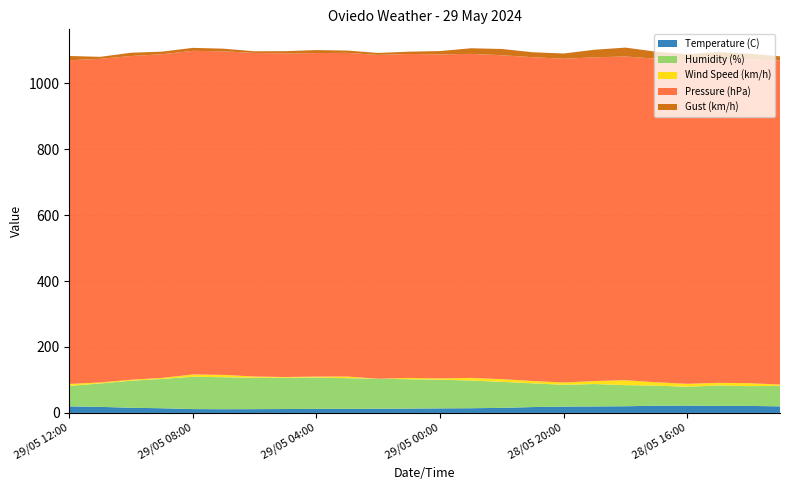

Reading left to right, transcribe all the data shown in this chart.

Temperature (C): 29/05 12:00=20.0	29/05 11:00=18.4	29/05 10:00=15.7	29/05 09:00=14.2	29/05 08:00=11.7	29/05 07:00=11.3	29/05 06:00=11.5	29/05 05:00=11.9	29/05 04:00=12.3	29/05 03:00=12.4	29/05 02:00=12.7	29/05 01:00=13.2	29/05 00:00=13.8	28/05 23:00=14.3	28/05 22:00=15.4	28/05 21:00=17.8	28/05 20:00=19.3	28/05 19:00=19.7	28/05 18:00=20.3	28/05 17:00=21.9	28/05 16:00=22.3	28/05 15:00=21.3	28/05 14:00=21.3	28/05 13:00=20.0
Humidity (%): 29/05 12:00=62.0	29/05 11:00=71.0	29/05 10:00=82.0	29/05 09:00=89.0	29/05 08:00=98.0	29/05 07:00=97.0	29/05 06:00=95.0	29/05 05:00=95.0	29/05 04:00=95.0	29/05 03:00=93.0	29/05 02:00=91.0	29/05 01:00=89.0	29/05 00:00=87.0	28/05 23:00=84.0	28/05 22:00=79.0	28/05 21:00=72.0	28/05 20:00=66.0	28/05 19:00=68.0	28/05 18:00=64.0	28/05 17:00=61.0	28/05 16:00=57.0	28/05 15:00=62.0	28/05 14:00=60.0	28/05 13:00=62.0
Wind Speed (km/h): 29/05 12:00=6.0	29/05 11:00=3.0	29/05 10:00=3.0	29/05 09:00=3.0	29/05 08:00=7.0	29/05 07:00=7.0	29/05 06:00=4.0	29/05 05:00=2.0	29/05 04:00=3.0	29/05 03:00=5.0	29/05 02:00=0.0	29/05 01:00=4.0	29/05 00:00=4.0	28/05 23:00=8.0	28/05 22:00=8.0	28/05 21:00=7.0	28/05 20:00=7.0	28/05 19:00=9.0	28/05 18:00=15.0	28/05 17:00=10.0	28/05 16:00=9.0	28/05 15:00=8.0	28/05 14:00=9.0	28/05 13:00=4.0
Pressure (hPa): 29/05 12:00=981.3	29/05 11:00=981.3	29/05 10:00=981.4	29/05 09:00=981.3	29/05 08:00=981.2	29/05 07:00=981.1	29/05 06:00=981.0	29/05 05:00=981.0	29/05 04:00=980.9	29/05 03:00=981.3	29/05 02:00=981.8	29/05 01:00=982.2	29/05 00:00=982.4	28/05 23:00=982.4	28/05 22:00=982.1	28/05 21:00=981.8	28/05 20:00=981.5	28/05 19:00=981.6	28/05 18:00=981.4	28/05 17:00=981.2	28/05 16:00=981.5	28/05 15:00=981.5	28/05 14:00=981.8	28/05 13:00=982.3
Gust (km/h): 29/05 12:00=13.0	29/05 11:00=6.0	29/05 10:00=10.0	29/05 09:00=8.0	29/05 08:00=9.0	29/05 07:00=8.0	29/05 06:00=5.0	29/05 05:00=7.0	29/05 04:00=9.0	29/05 03:00=7.0	29/05 02:00=6.0	29/05 01:00=7.0	29/05 00:00=10.0	28/05 23:00=17.0	28/05 22:00=19.0	28/05 21:00=15.0	28/05 20:00=16.0	28/05 19:00=23.0	28/05 18:00=27.0	28/05 17:00=21.0	28/05 16:00=18.0	28/05 15:00=21.0	28/05 14:00=17.0	28/05 13:00=13.0